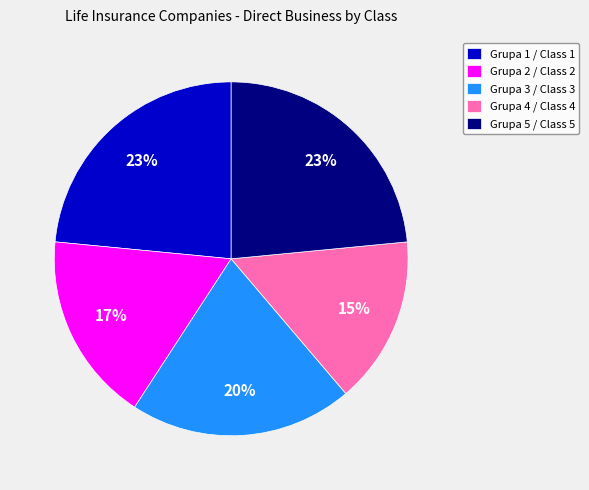

True or false: Grupa 4 / Class 4 accounts for 1% of the total.

False